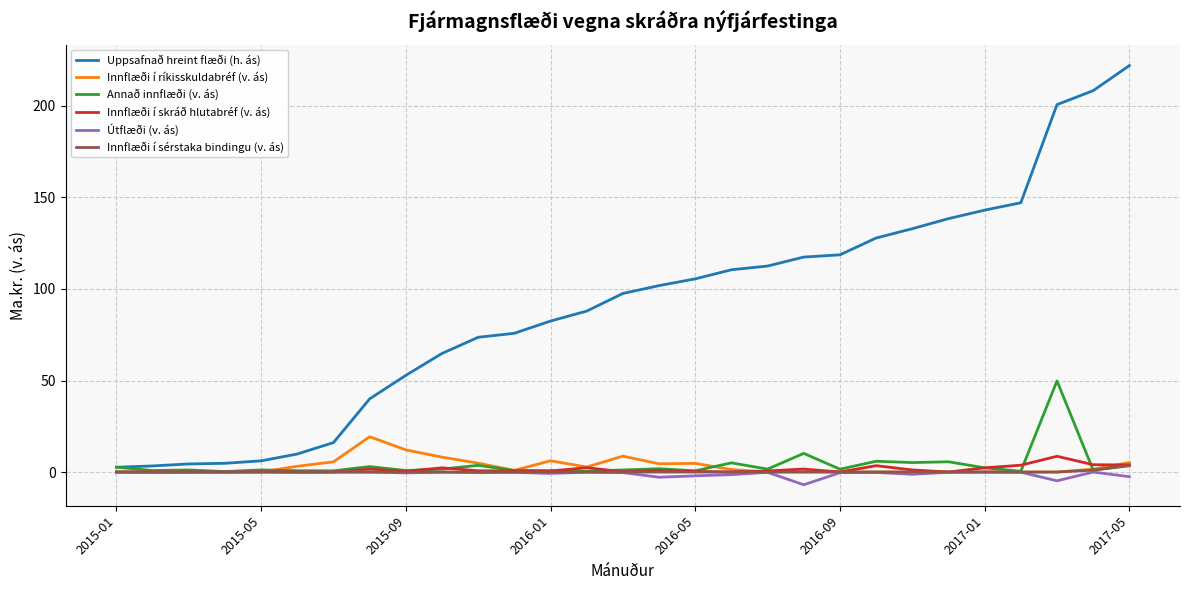

Which series has the largest total across all categories?

Uppsafnað hreint flæði (h. ás)